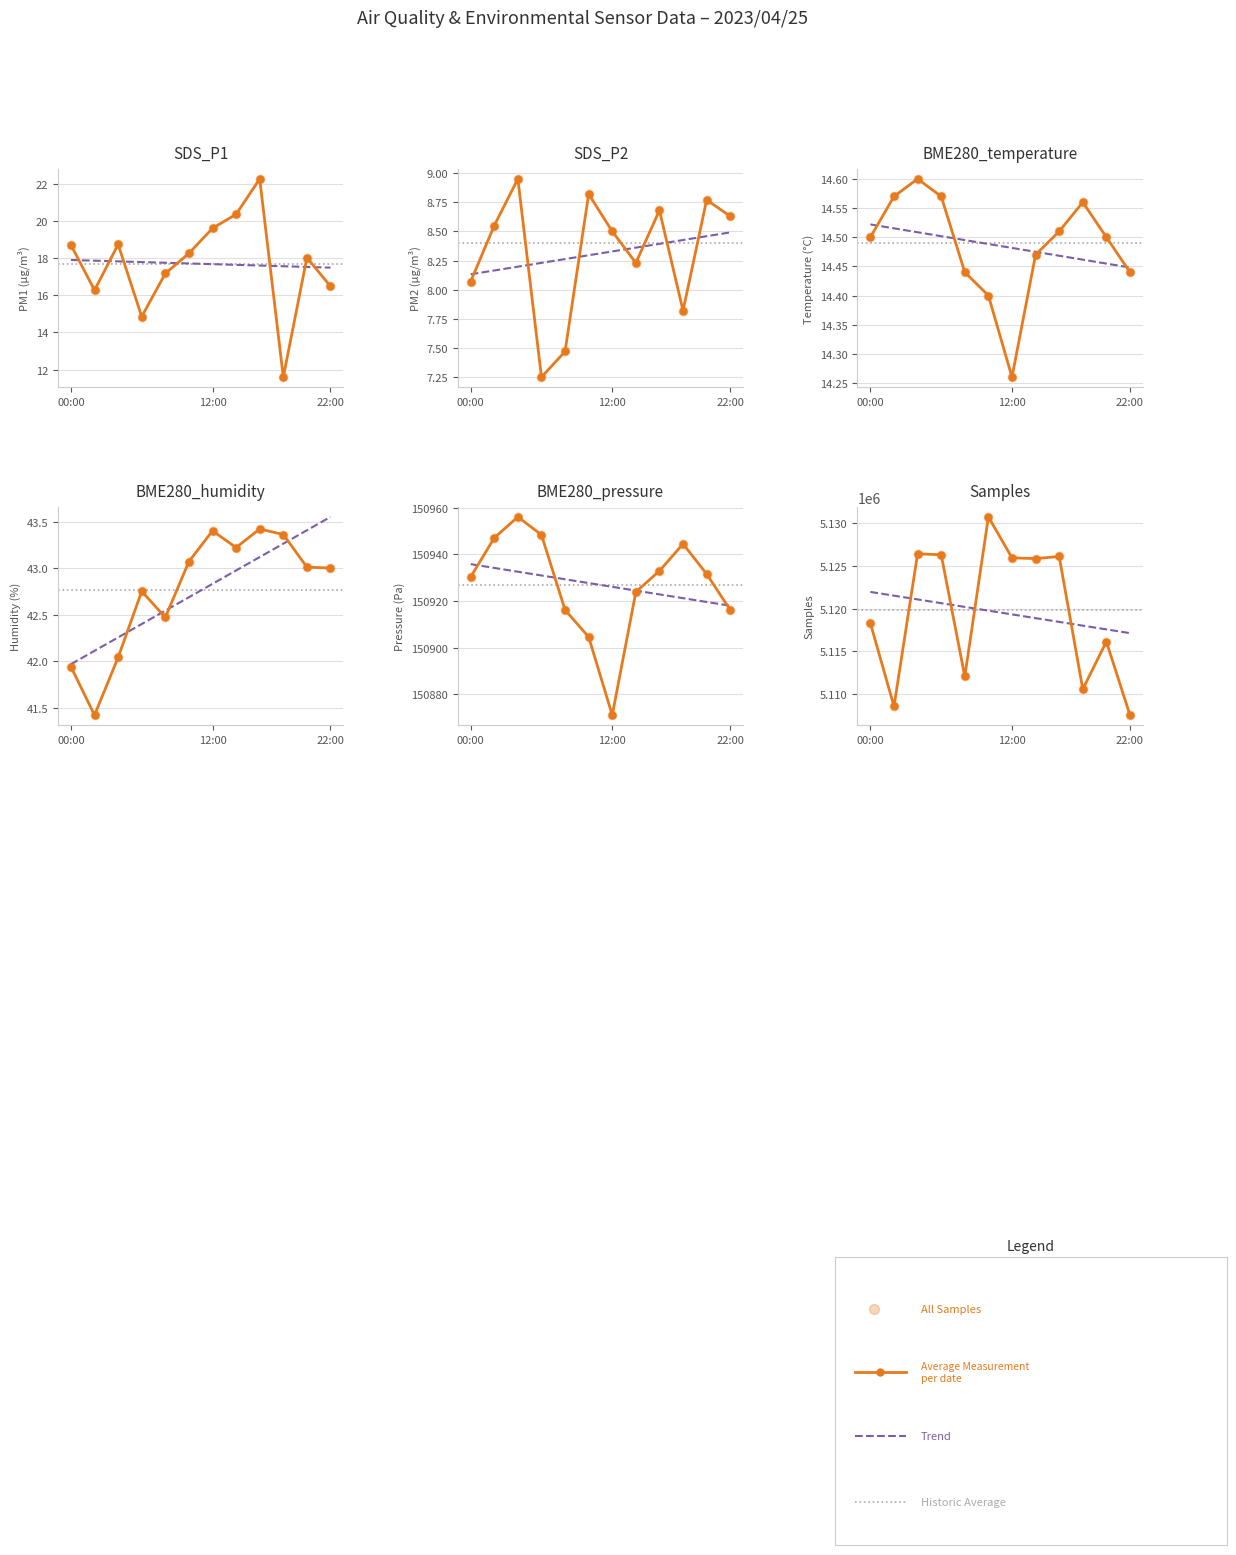

Is the value of SDS_P2 at 00:00 greater than the value of Samples at 00:00?

No